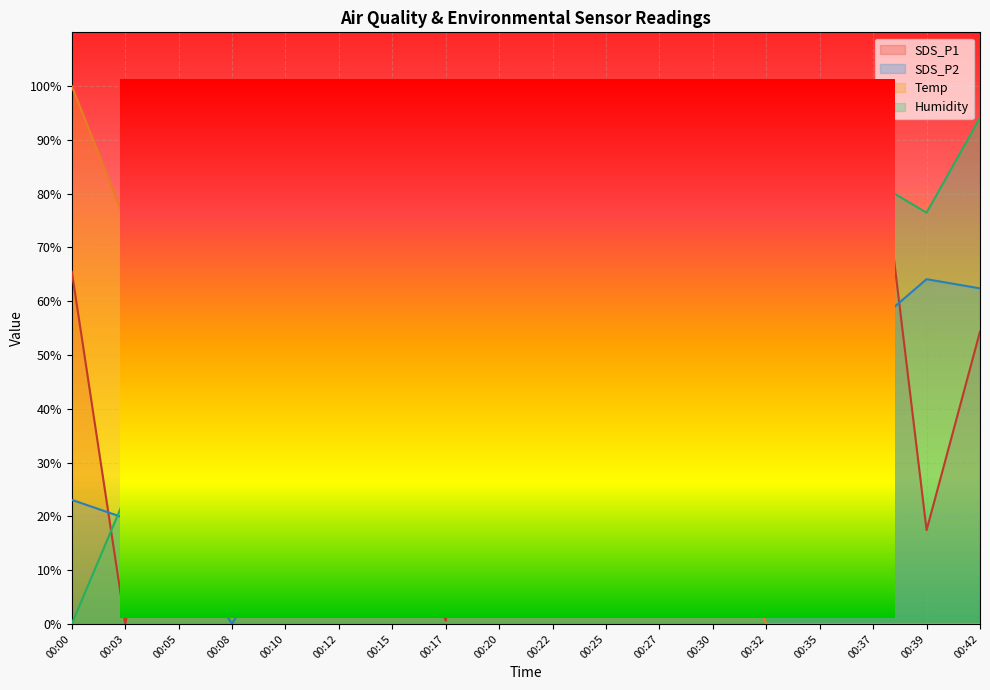

Reading left to right, what are all the values shown in this chart?

SDS_P1: 00:00=65.5	00:03=0.0	00:05=45.8	00:08=11.2	00:10=22.5	00:12=52.3	00:15=24.5	00:17=0.6	00:20=64.5	00:22=33.5	00:25=23.9	00:27=15.8	00:30=23.9	00:32=27.0	00:35=23.3	00:37=100.0	00:39=17.4	00:42=54.4
SDS_P2: 00:00=23.1	00:03=19.7	00:05=15.4	00:08=0.0	00:10=17.1	00:12=15.4	00:15=53.8	00:17=6.0	00:20=100.0	00:22=34.2	00:25=32.5	00:27=42.7	00:30=83.8	00:32=55.6	00:35=51.3	00:37=55.6	00:39=64.1	00:42=62.4
Temp: 00:00=100.0	00:03=75.0	00:05=75.0	00:08=50.0	00:10=50.0	00:12=50.0	00:15=50.0	00:17=50.0	00:20=25.0	00:22=25.0	00:25=25.0	00:27=25.0	00:30=25.0	00:32=0.0	00:35=0.0	00:37=0.0	00:39=0.0	00:42=0.0
Humidity: 00:00=0.0	00:03=23.5	00:05=5.9	00:08=35.3	00:10=23.5	00:12=29.4	00:15=23.5	00:17=29.4	00:20=35.3	00:22=41.2	00:25=47.1	00:27=52.9	00:30=47.1	00:32=76.5	00:35=100.0	00:37=82.4	00:39=76.5	00:42=94.1